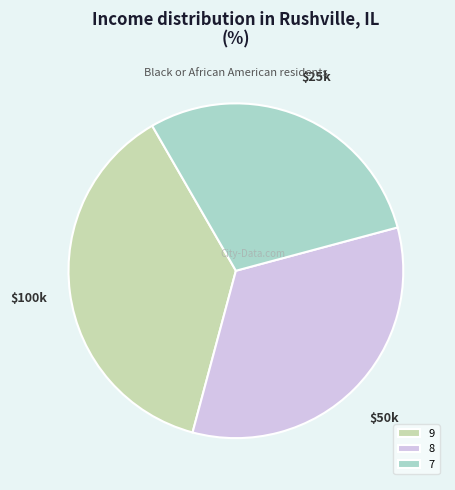

Between 7 and 8, which is larger?

8